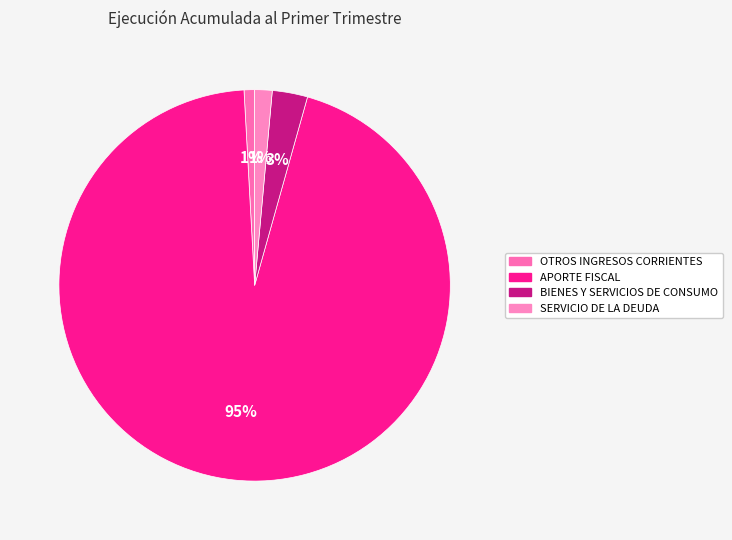

Combined, what portion of the pie is BIENES Y SERVICIOS DE CONSUMO and SERVICIO DE LA DEUDA?

4.4%